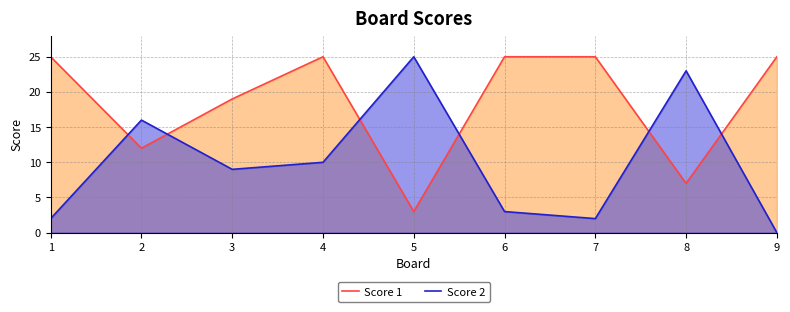

How many data points does each series have?

9